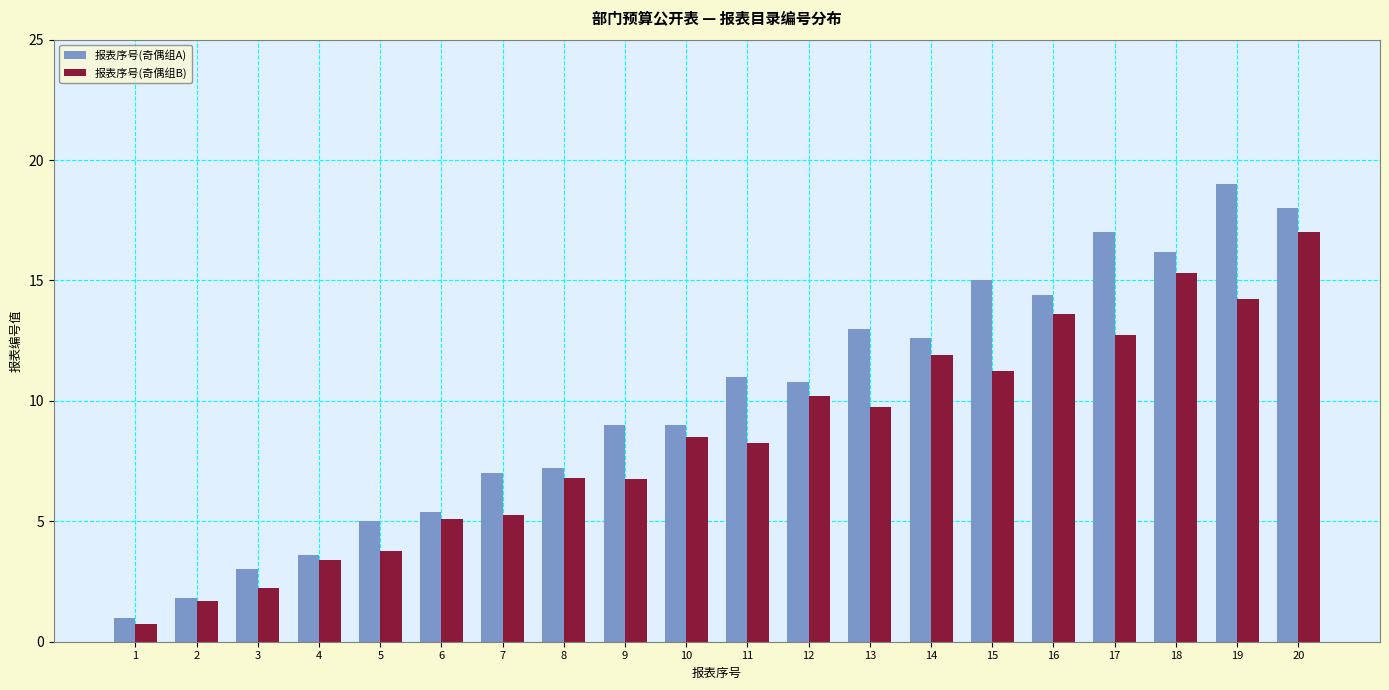

What is the sum of the 报表序号(奇偶组B) values at 19 and 5?

18.0